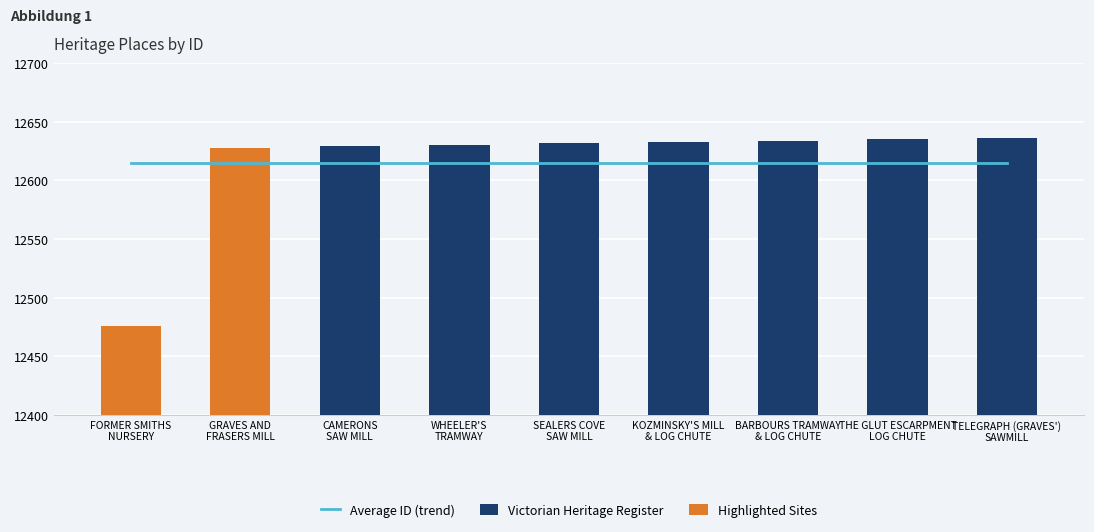

List the labels in order of value, smallest first.

FORMER SMITHS
NURSERY, GRAVES AND
FRASERS MILL, CAMERONS
SAW MILL, WHEELER'S
TRAMWAY, SEALERS COVE
SAW MILL, KOZMINSKY'S MILL
& LOG CHUTE, BARBOURS TRAMWAY
& LOG CHUTE, THE GLUT ESCARPMENT
LOG CHUTE, TELEGRAPH (GRAVES')
SAWMILL